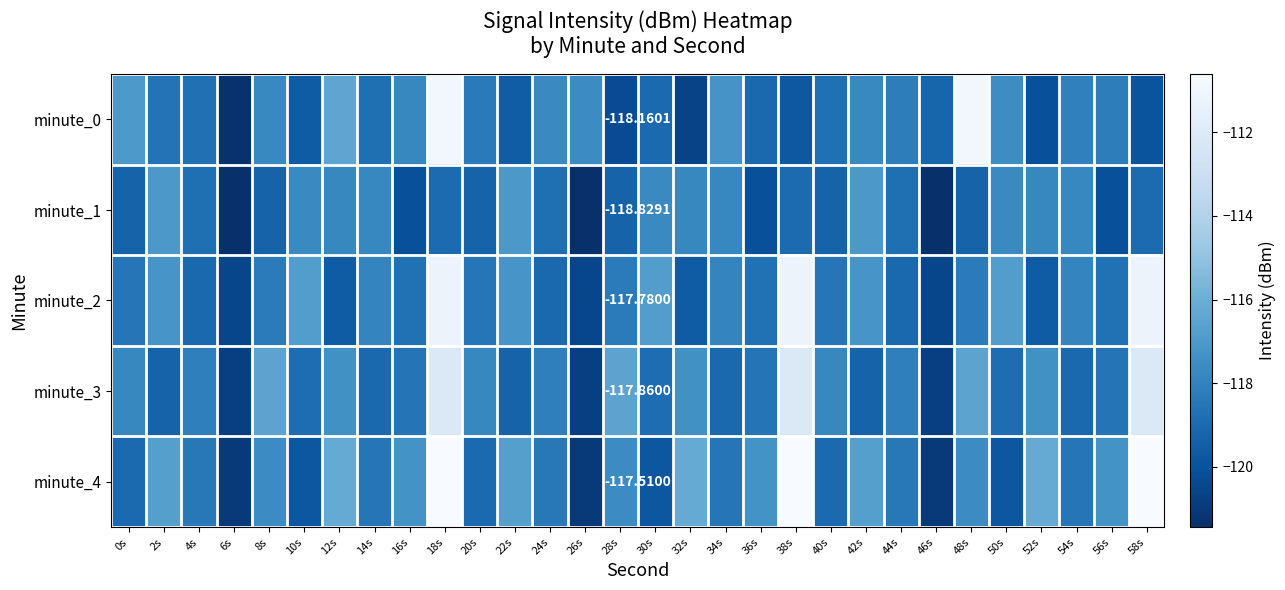

Read the minute_1 value at 42s.

-117.0